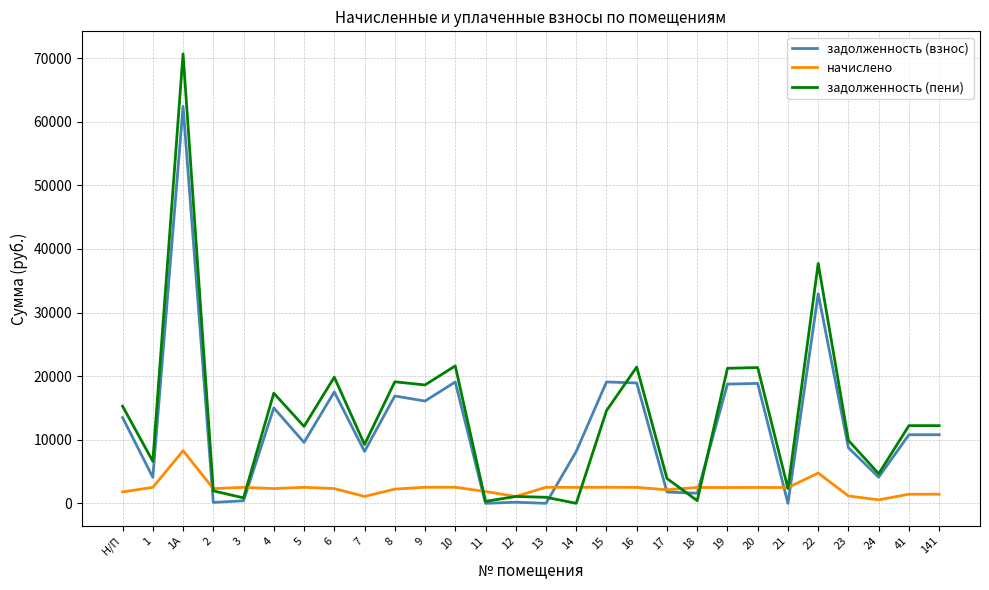

What is the greatest value displayed?

70669.3